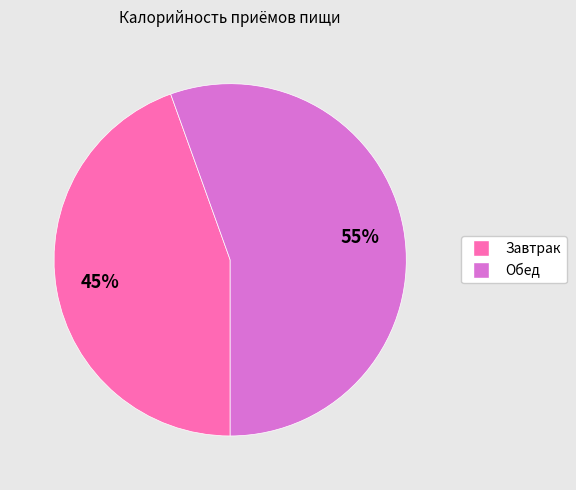

Rank the categories by value from lowest to highest.

Завтрак, Обед